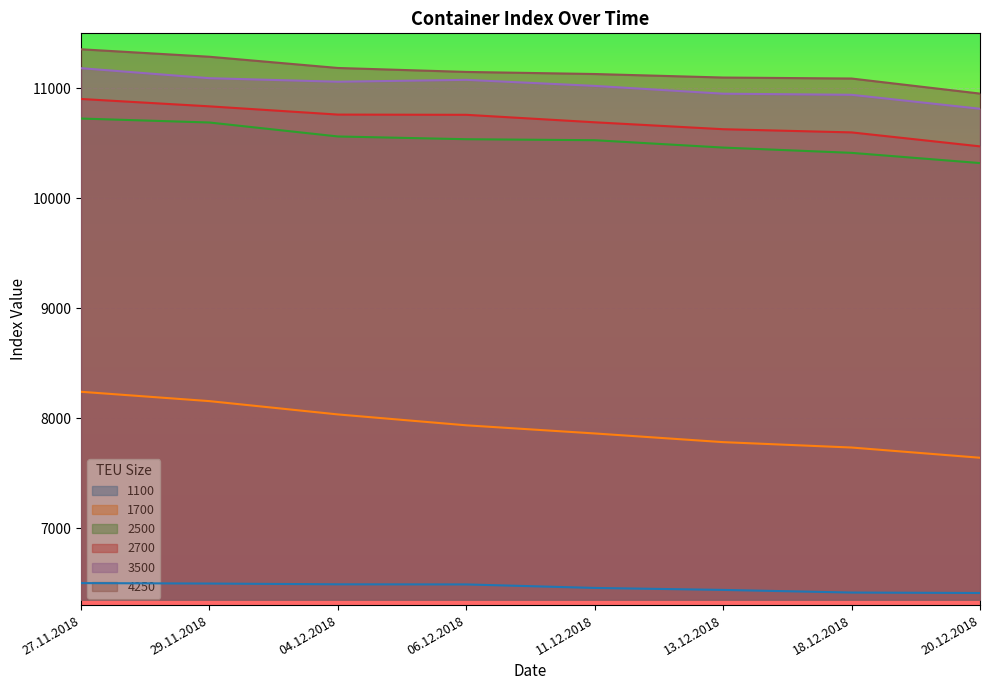

What is the sum of the 1700 values at 29.11.2018 and 11.12.2018?

16016